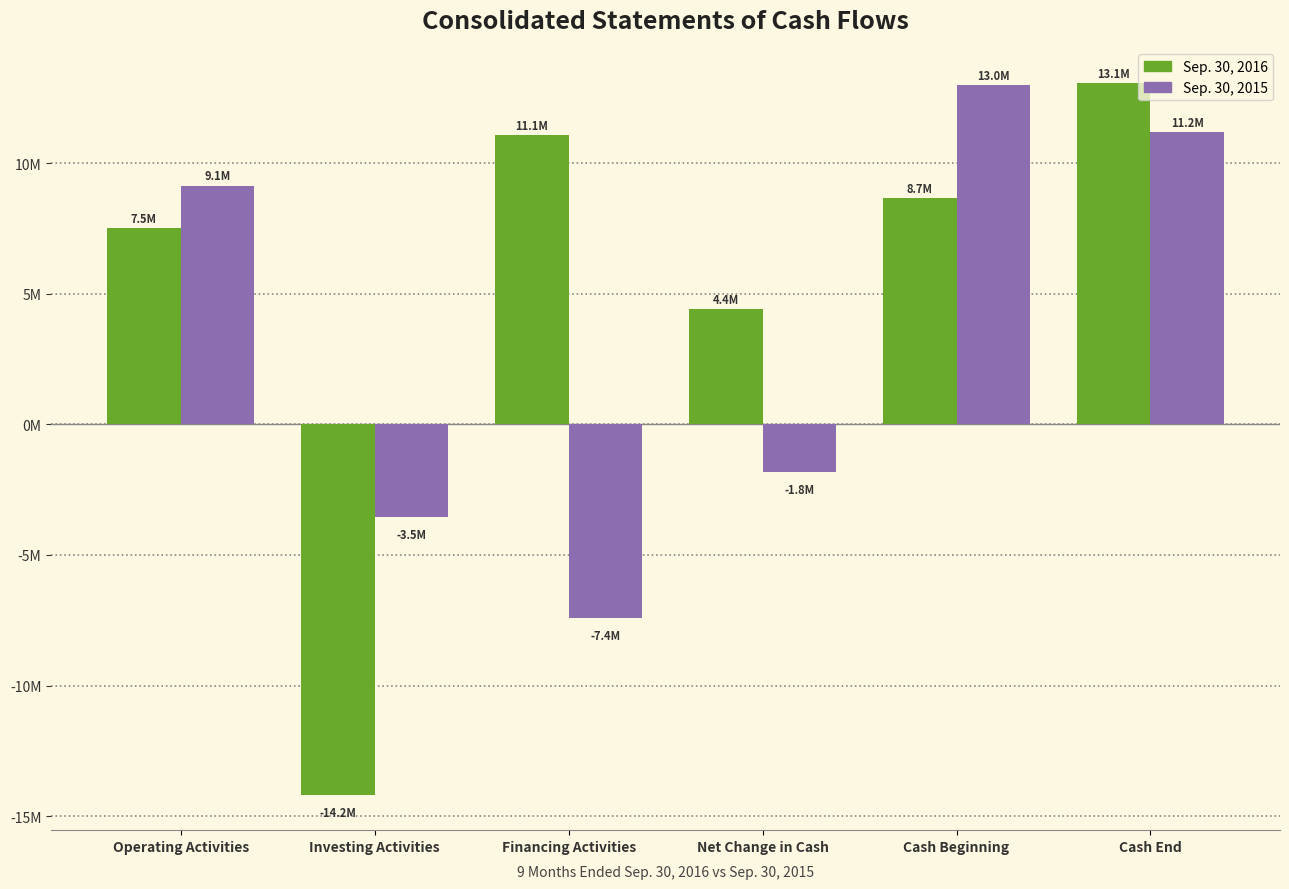

Is the value of Sep. 30, 2016 at Financing Activities greater than the value of Sep. 30, 2015 at Financing Activities?

Yes